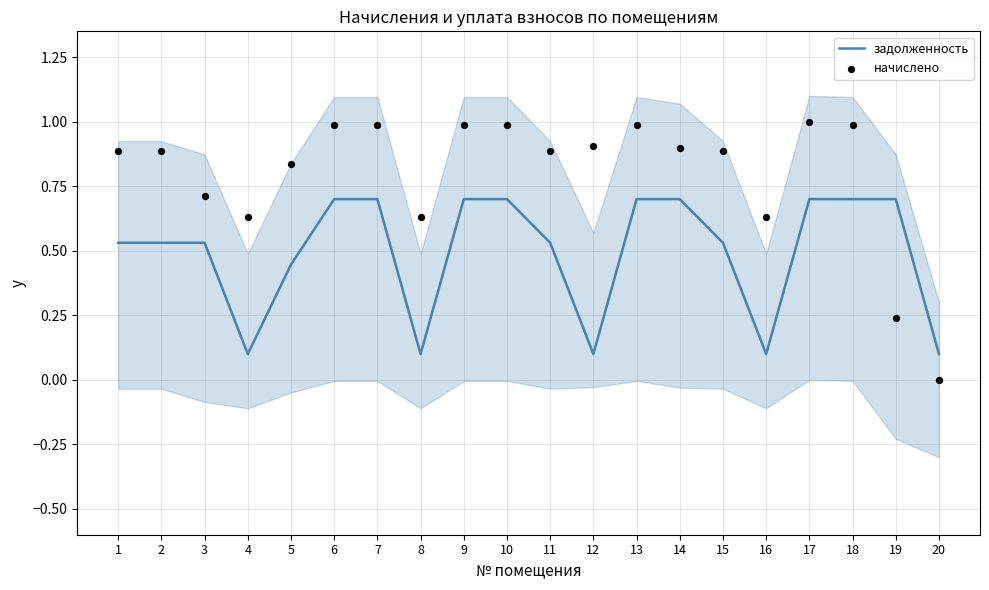

At how many categories does at least one series exceed 0?

20